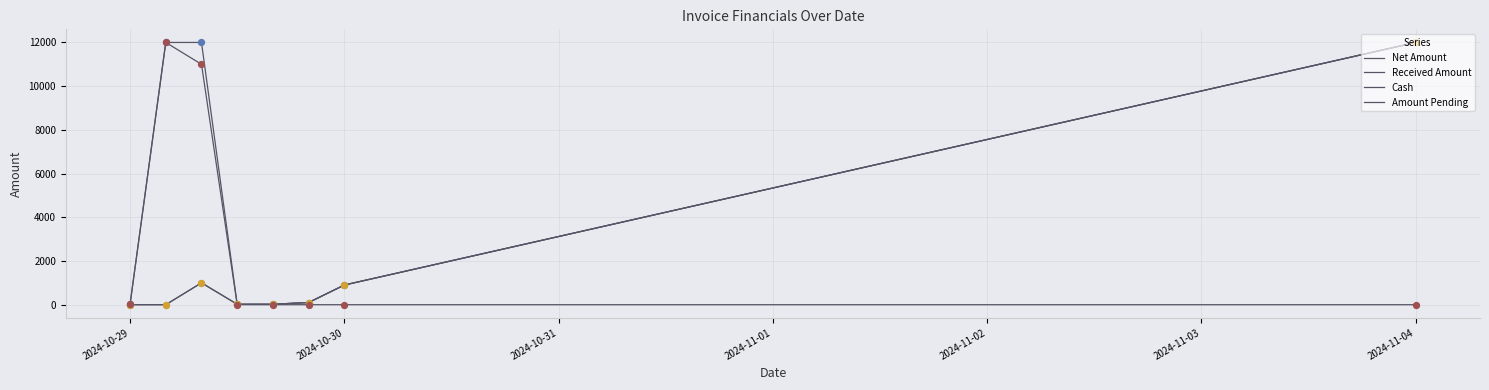

At how many categories does at least one series exceed 10909?

3